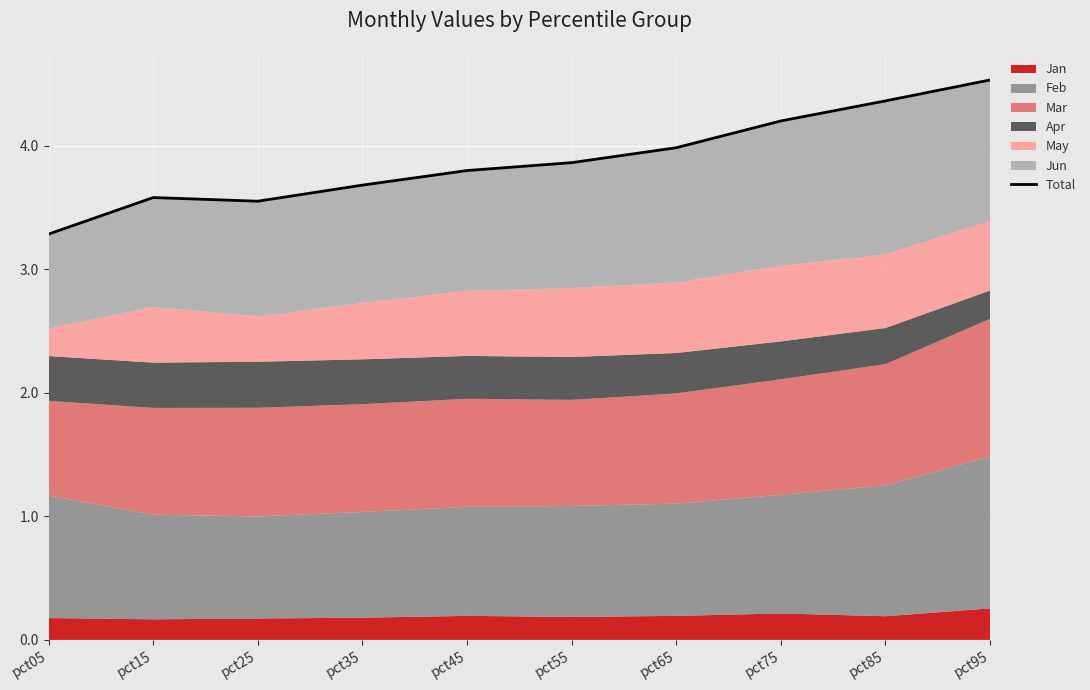

At which label is the value closest to 3?

pct05